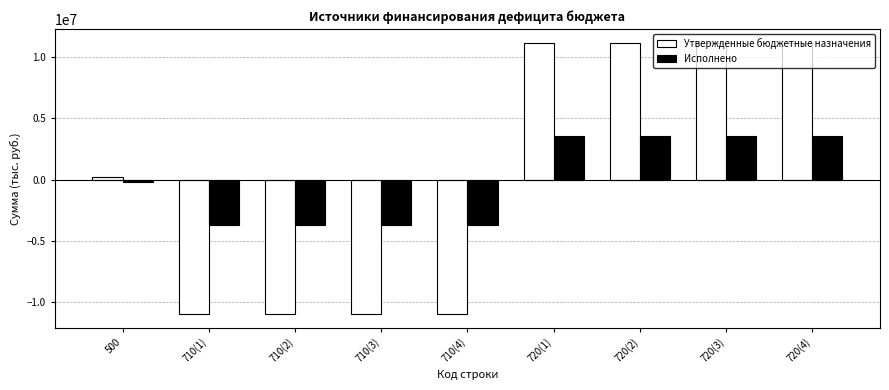

Rank the series by their maximum value, from lowest to highest.

Исполнено, Утвержденные бюджетные назначения